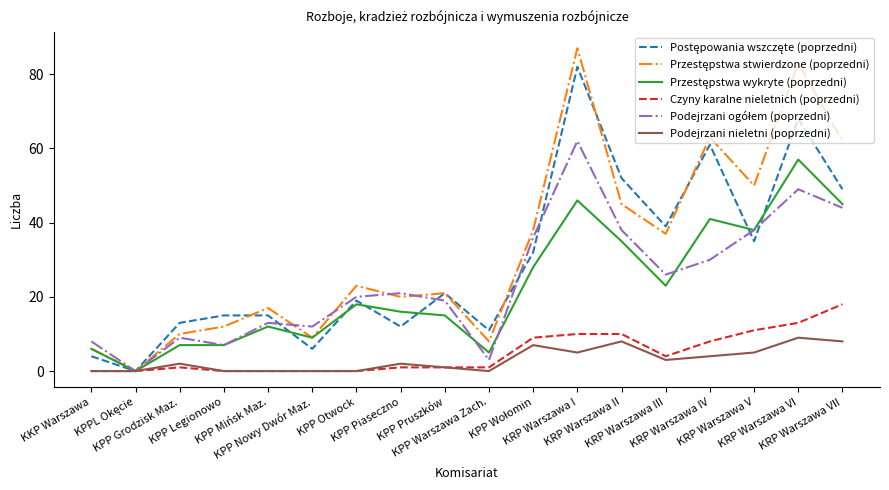

At which category is the sum across all series the highest?

KRP Warszawa I